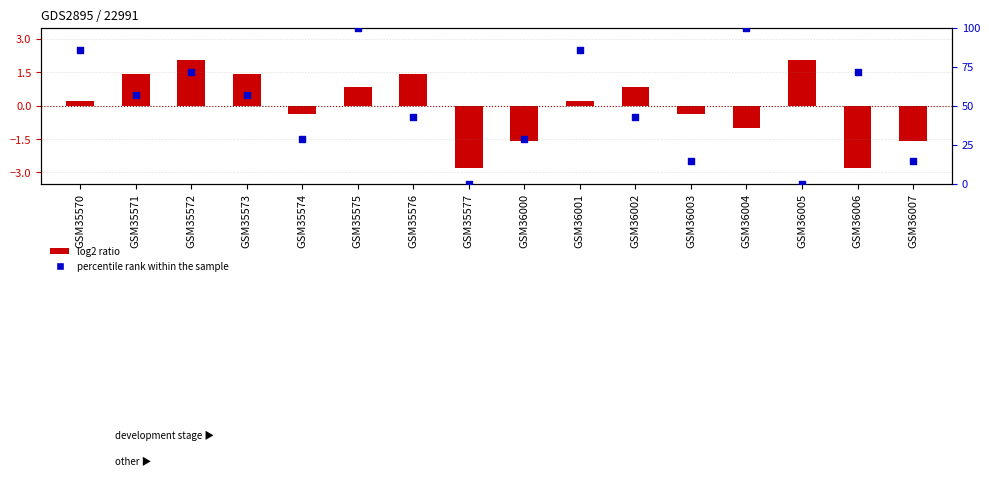

Which series reaches the minimum Y coordinate?

log2 ratio